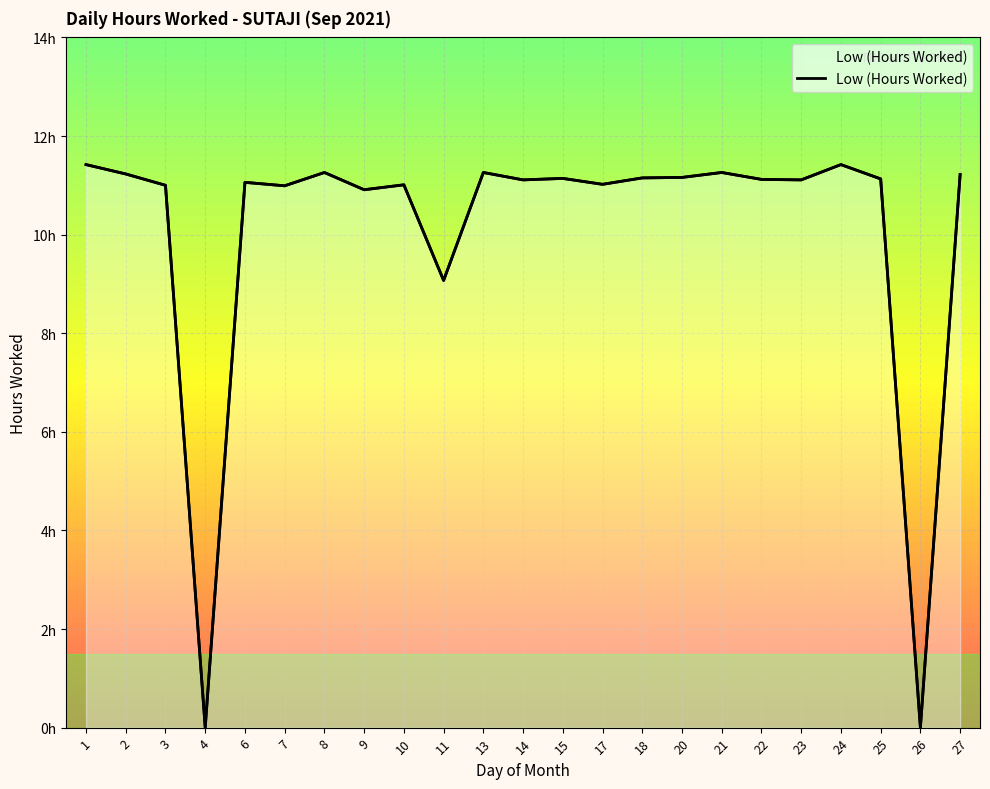

What is the sum of all values?

232.1